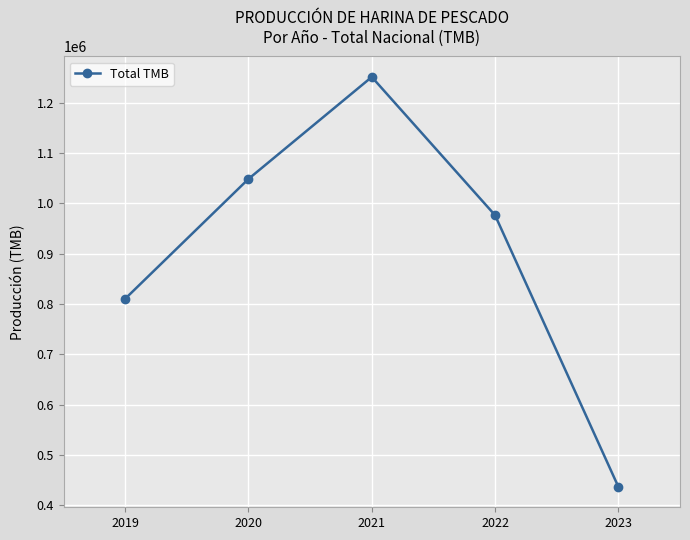

What is the change in value from 2020 to 2023?

-611499.6